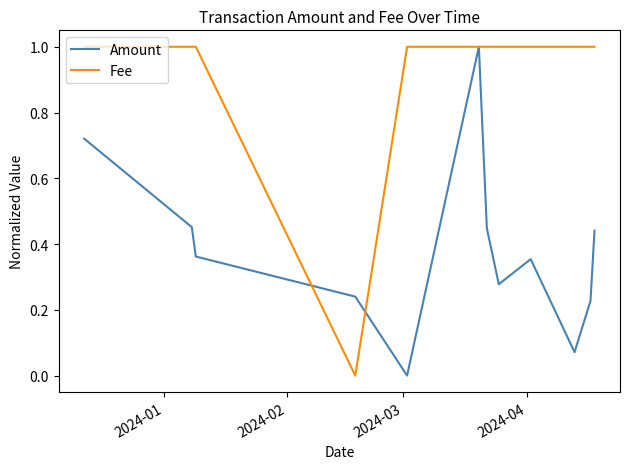

What is the maximum value for Fee?

1.0